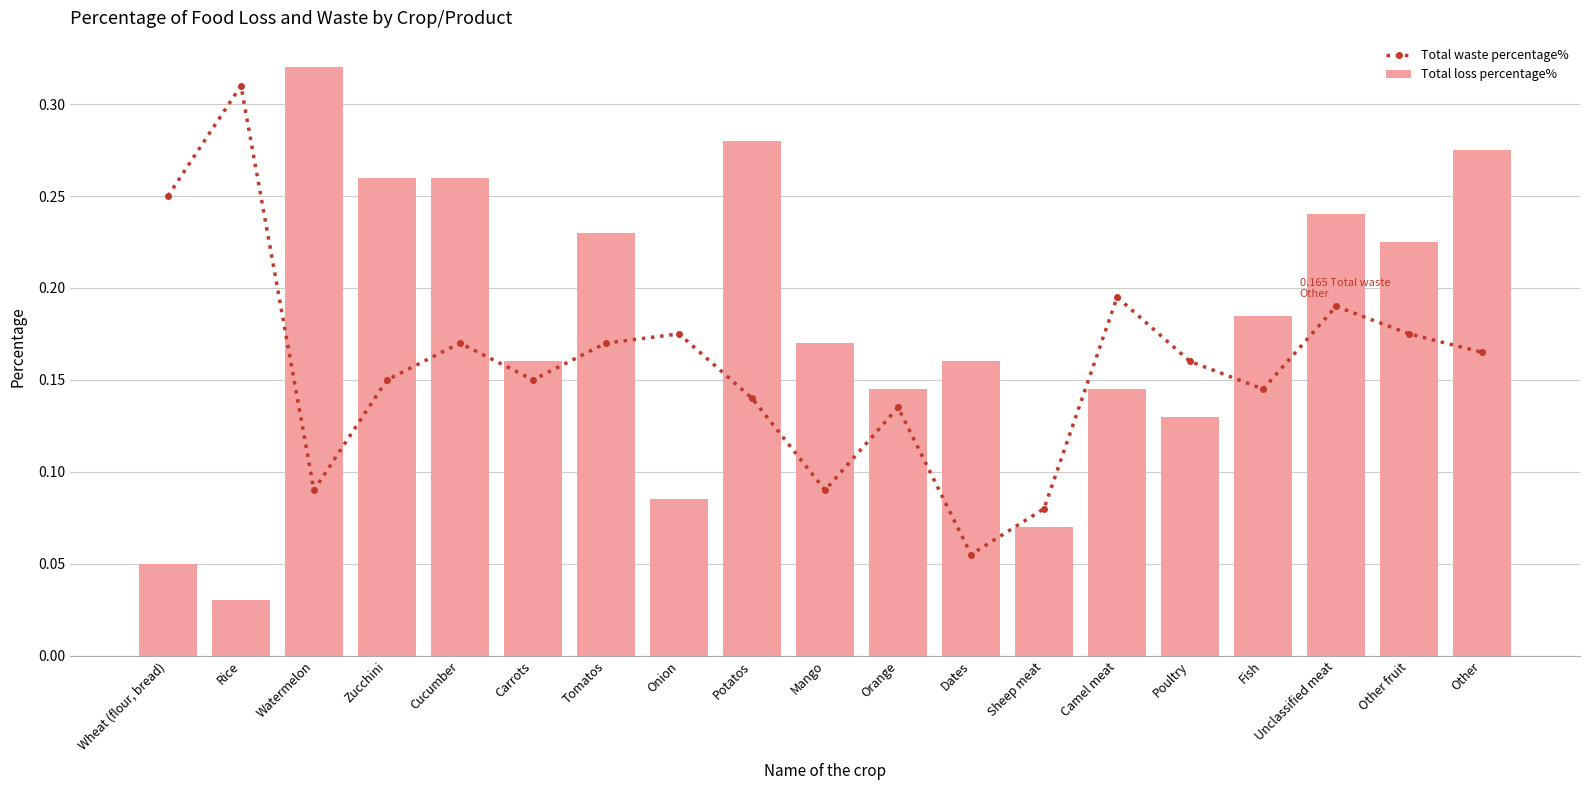

What is the greatest value displayed?

0.3